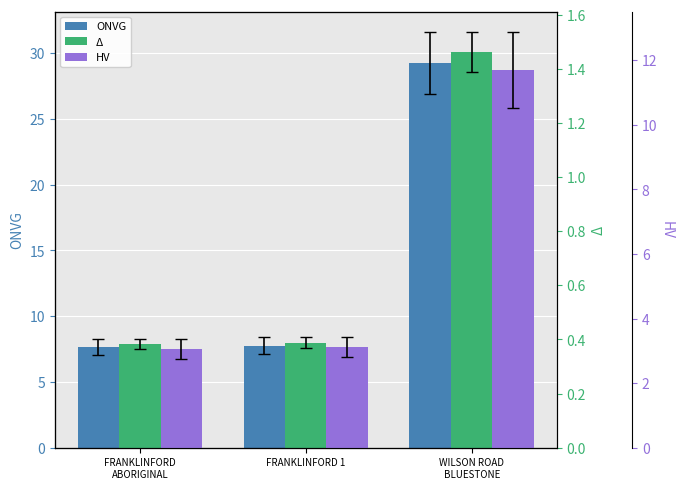

Between FRANKLINFORD
ABORIGINAL and WILSON ROAD
BLUESTONE, which series saw the biggest shift?

ONVG